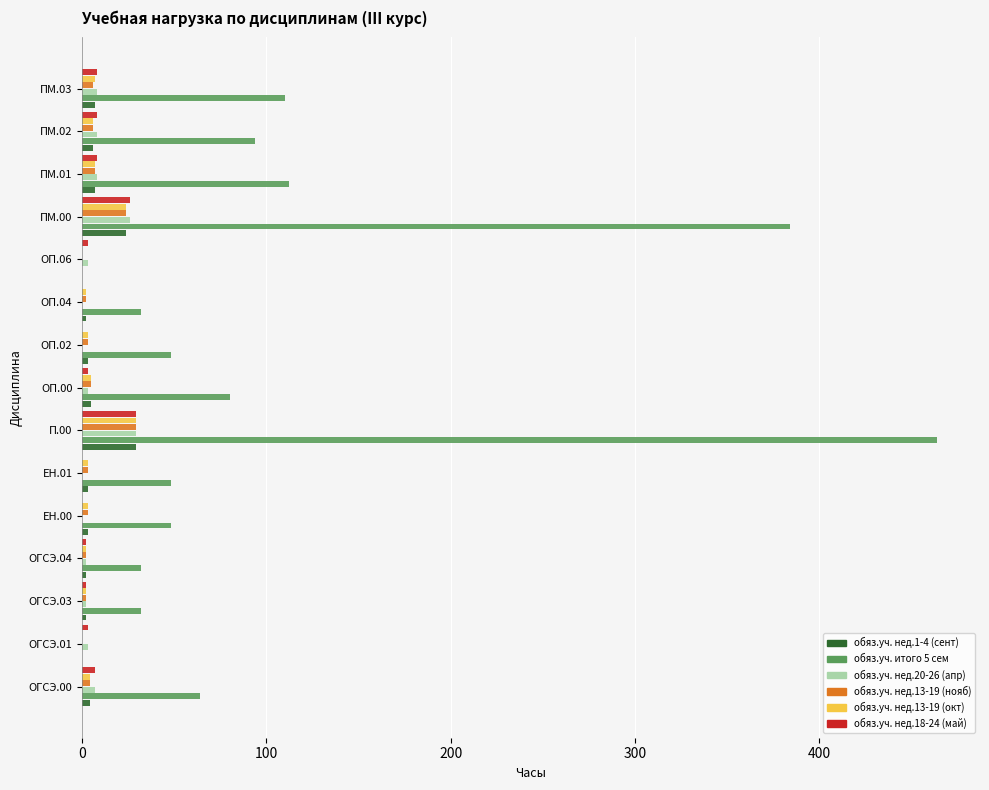

What is the maximum value shown in the chart?

464